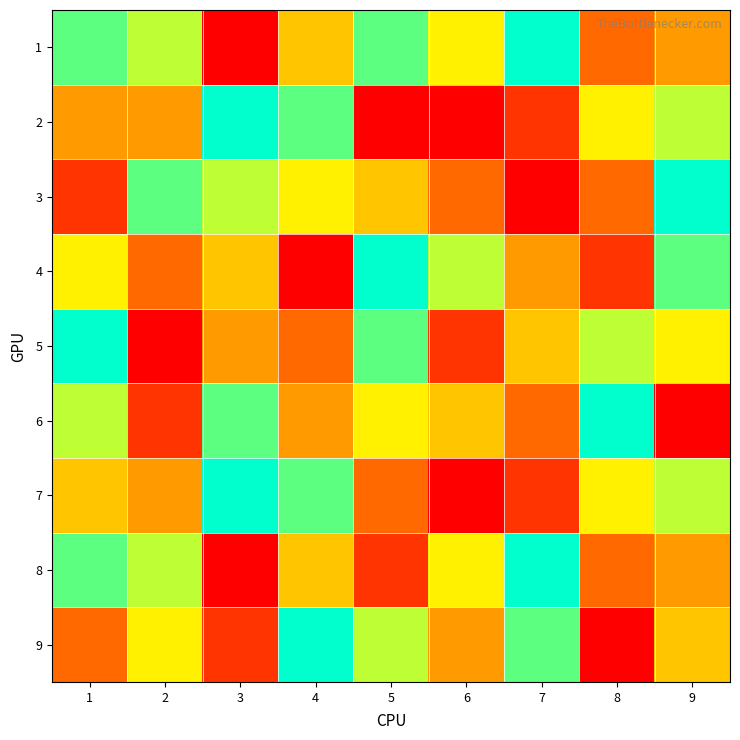

Count the number of data series in this chart.

9